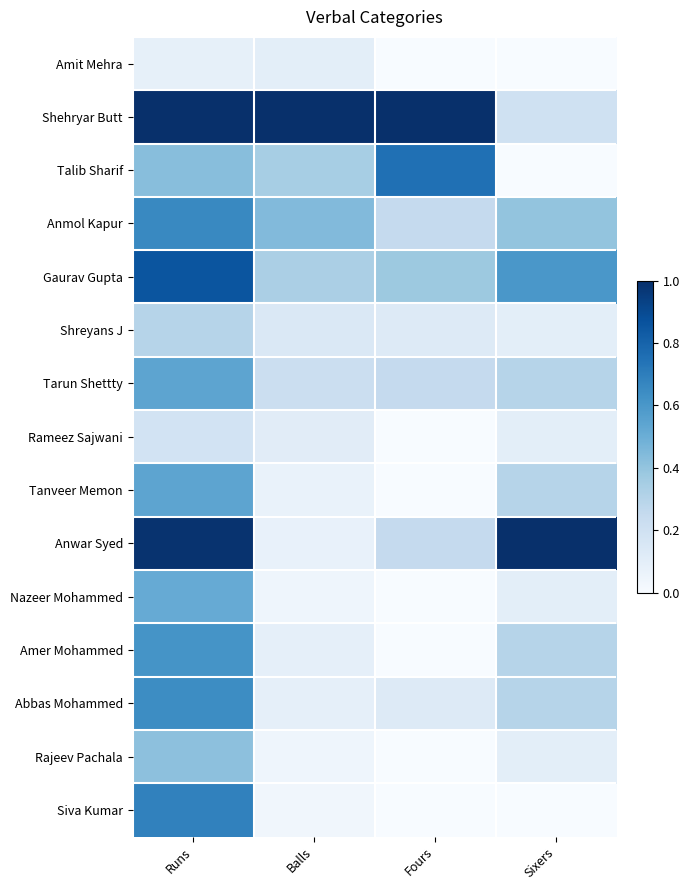

What is the maximum value shown in the chart?

1.0